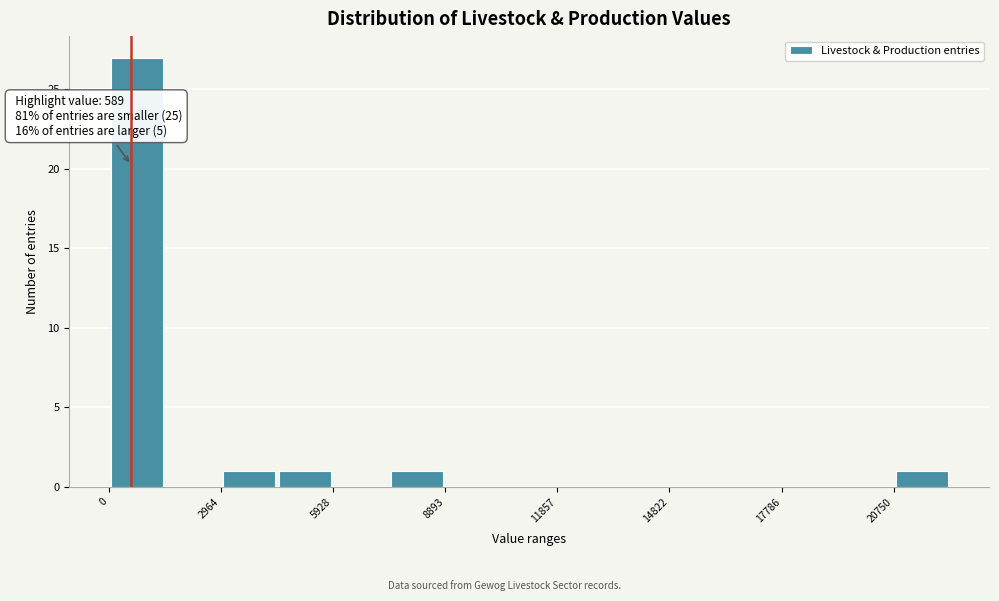

Around what value on the x-axis is the tallest bar? Give the approximate position of its centre, as read against the axis.

500